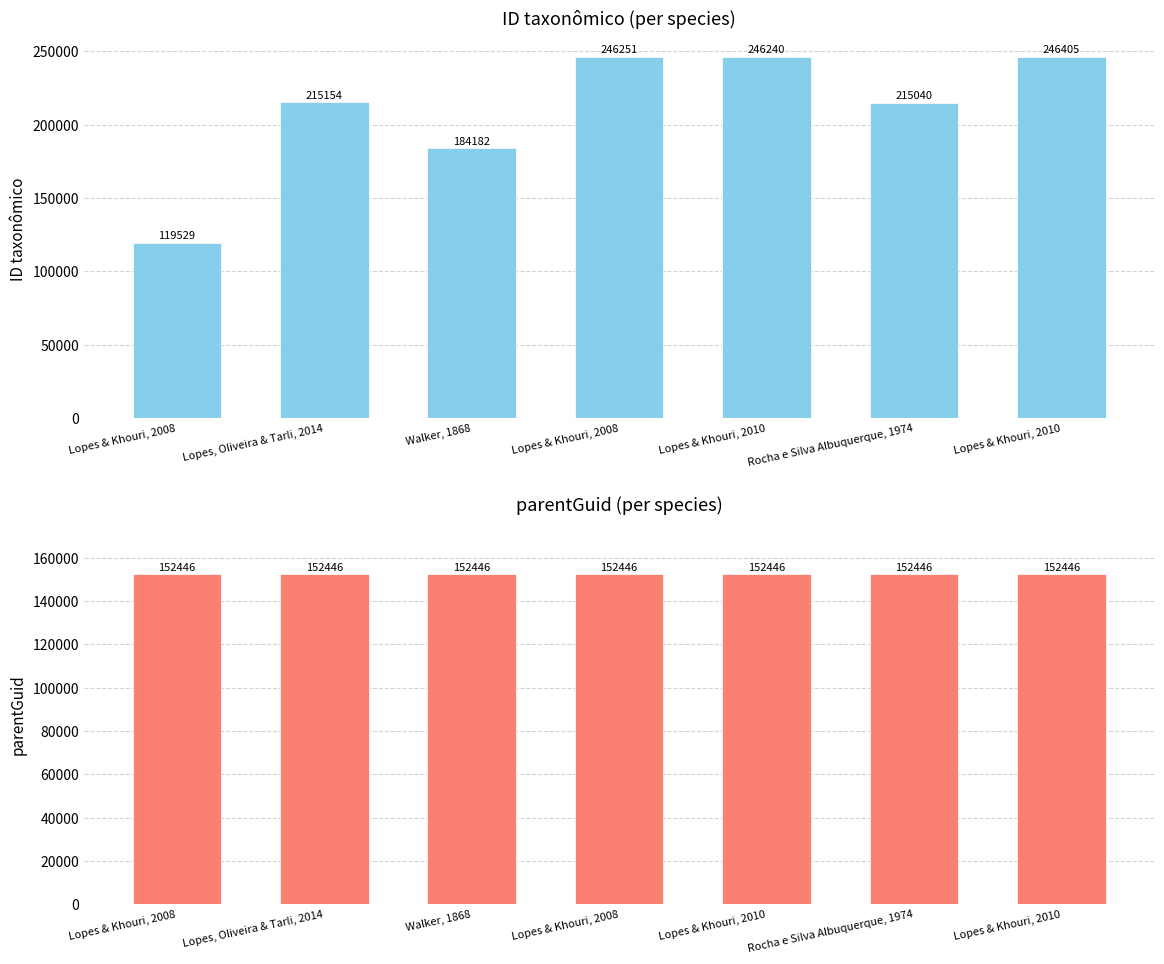

What value does the parentGuid series have at Walker, 1868?

152446